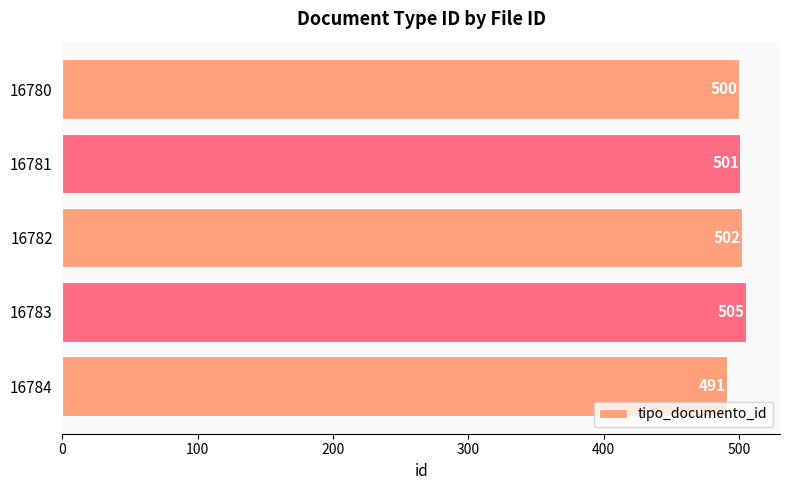

Reading top to bottom, what are all the values shown in this chart?

16780=500	16781=501	16782=502	16783=505	16784=491